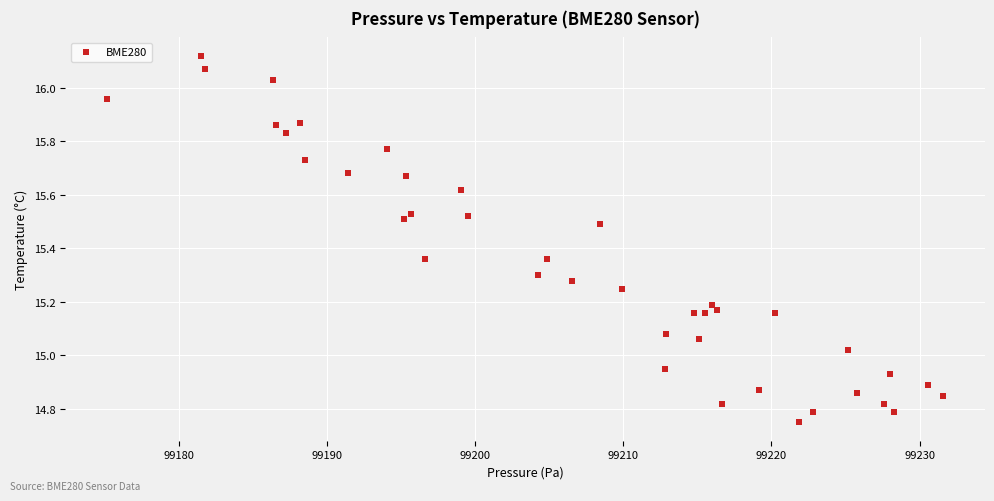

What is the range of X values (max minus min)?

56.4